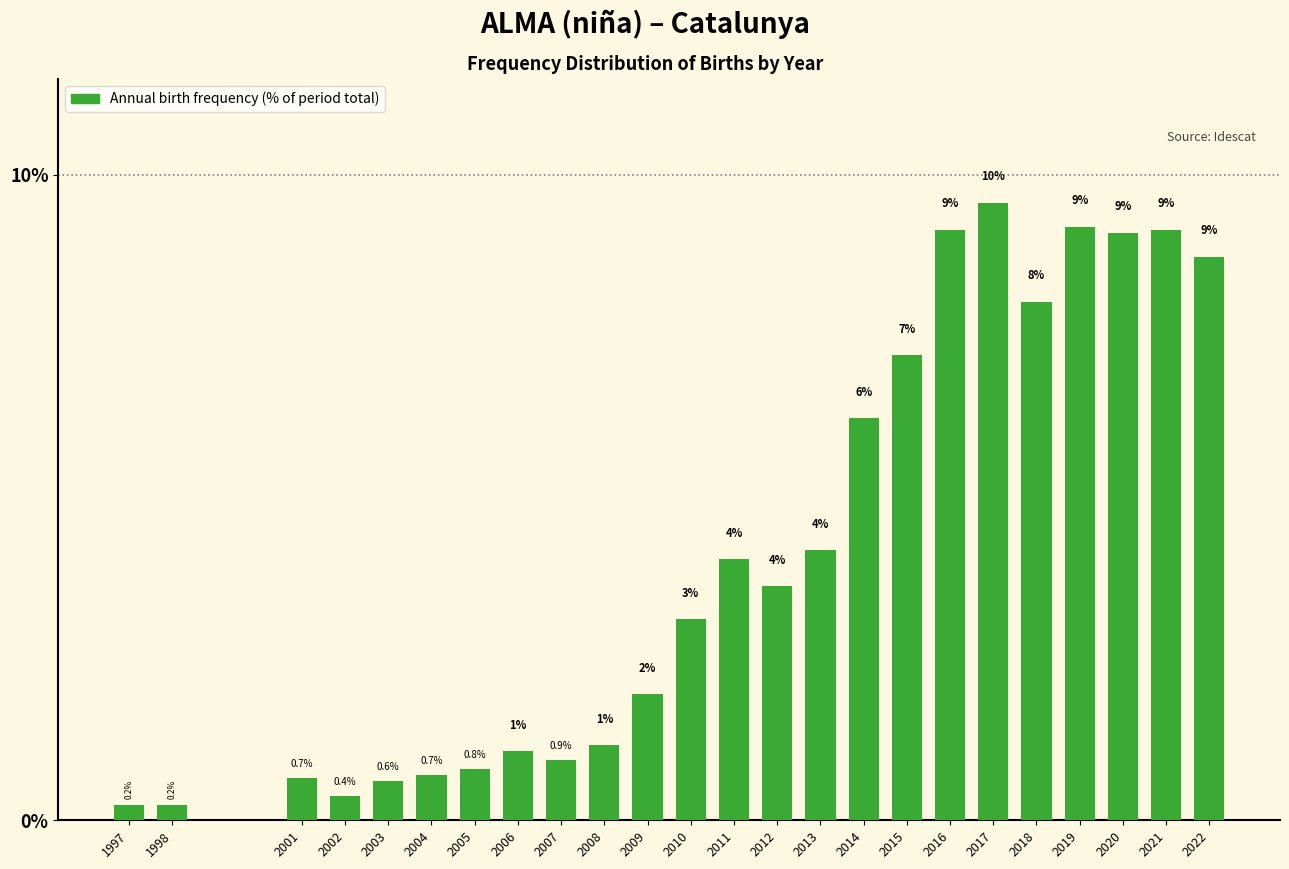

Which has a higher value, 2004 or 2016?

2016